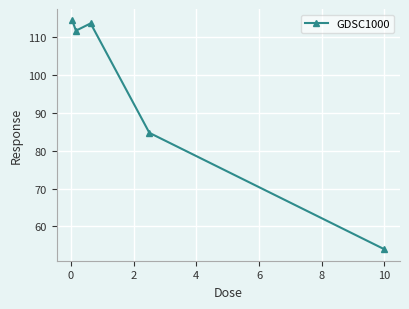

True or false: the data has more than 2 interior local peaks.

False